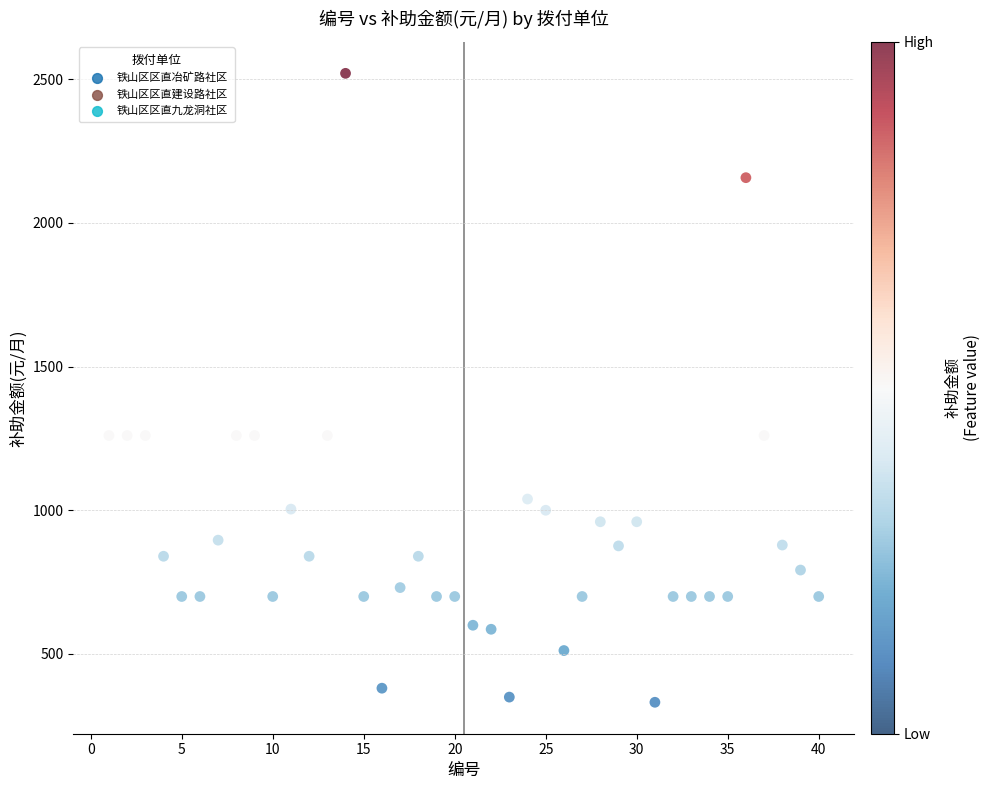

What is the range of X values (max minus min)?

39